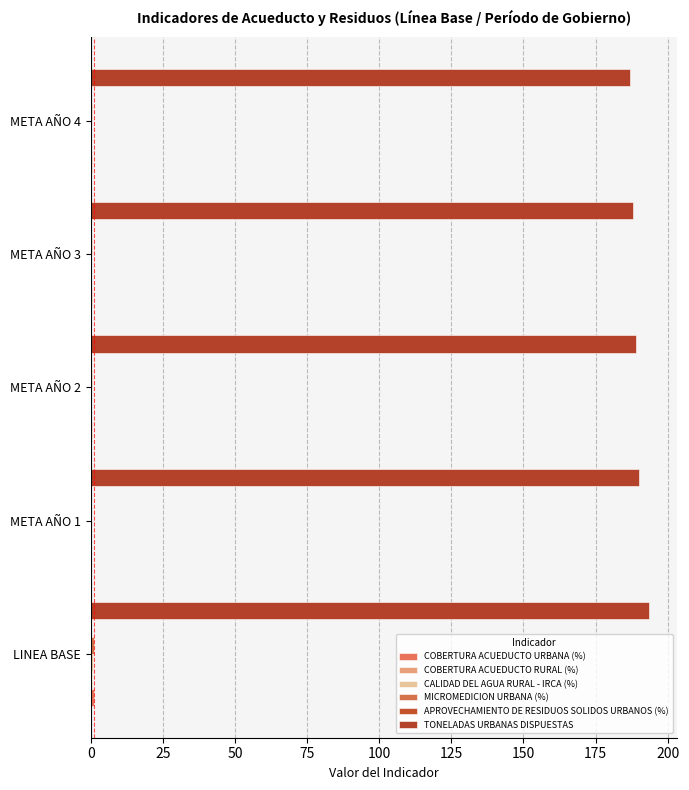

What is the sum of all COBERTURA ACUEDUCTO RURAL (%) values?

0.6